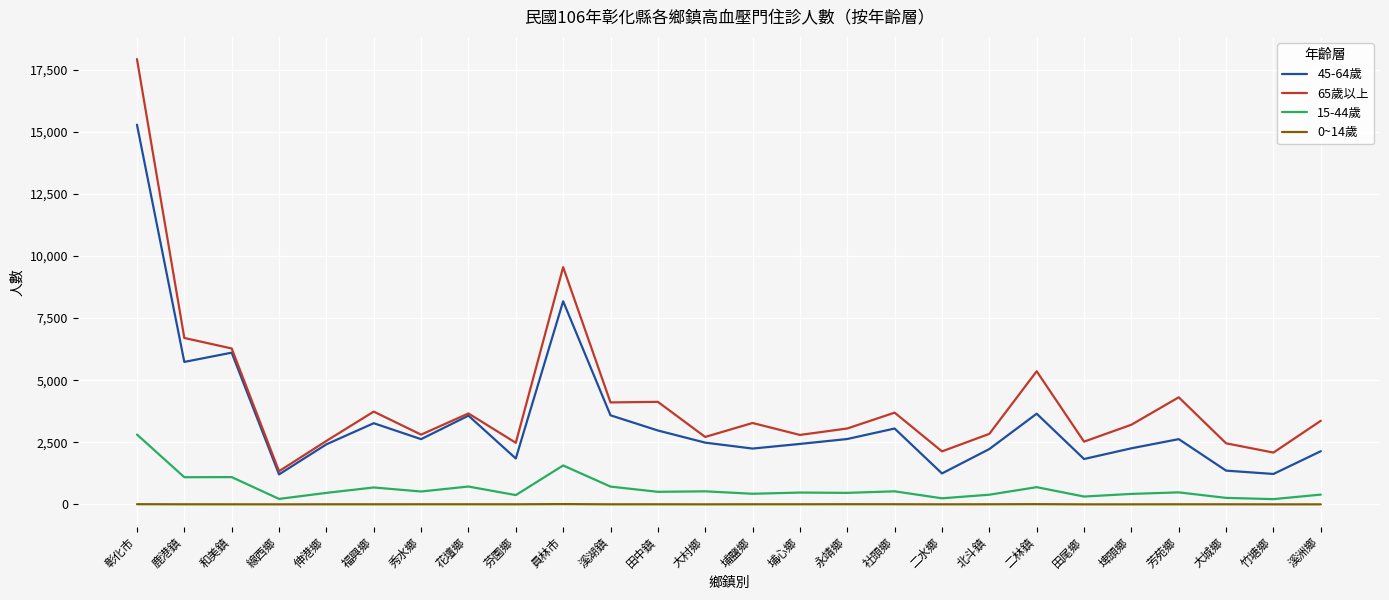

What is the difference between the maximum and second lowest values in the 45-64歲 series?

14060